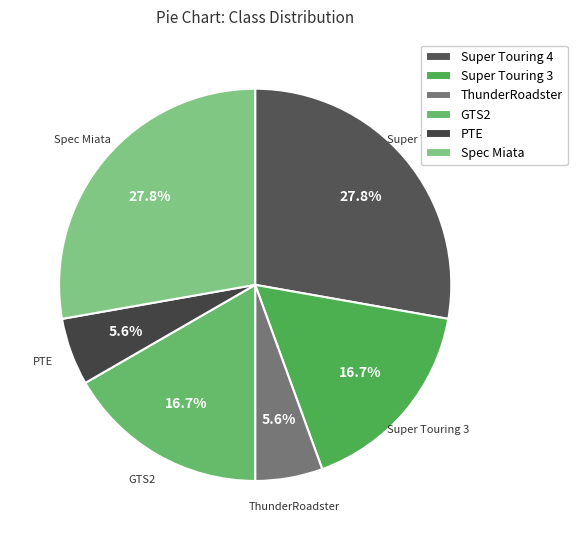

To the nearest percent, what is the difference between the GTS2 and ThunderRoadster slice percentages?

11%